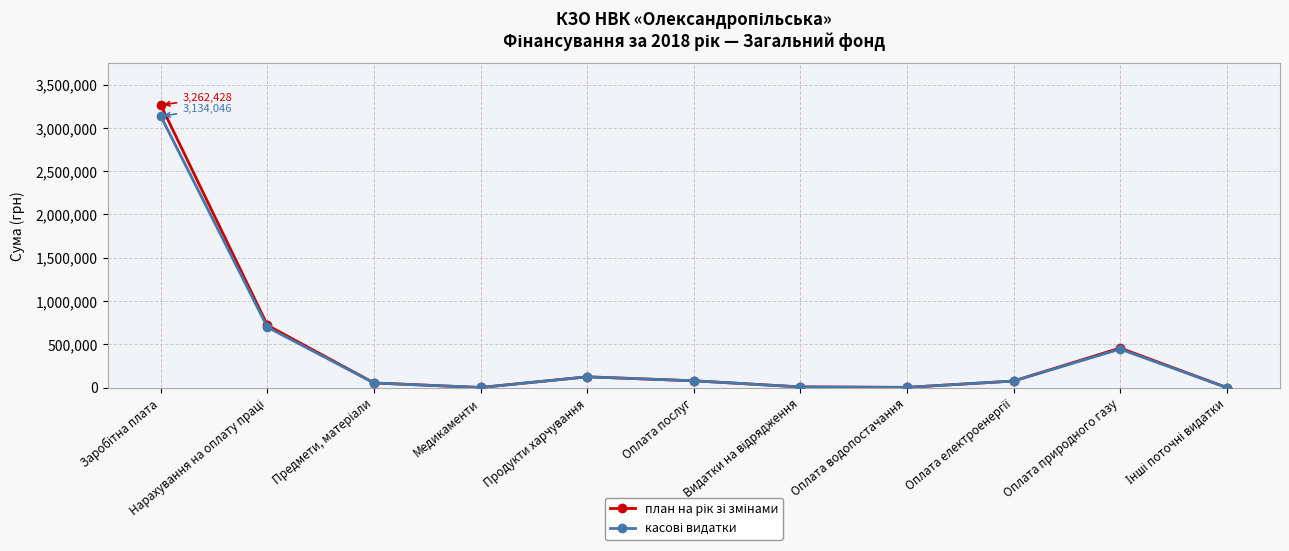

What is the label of the 10th point from the left?

Оплата природного газу